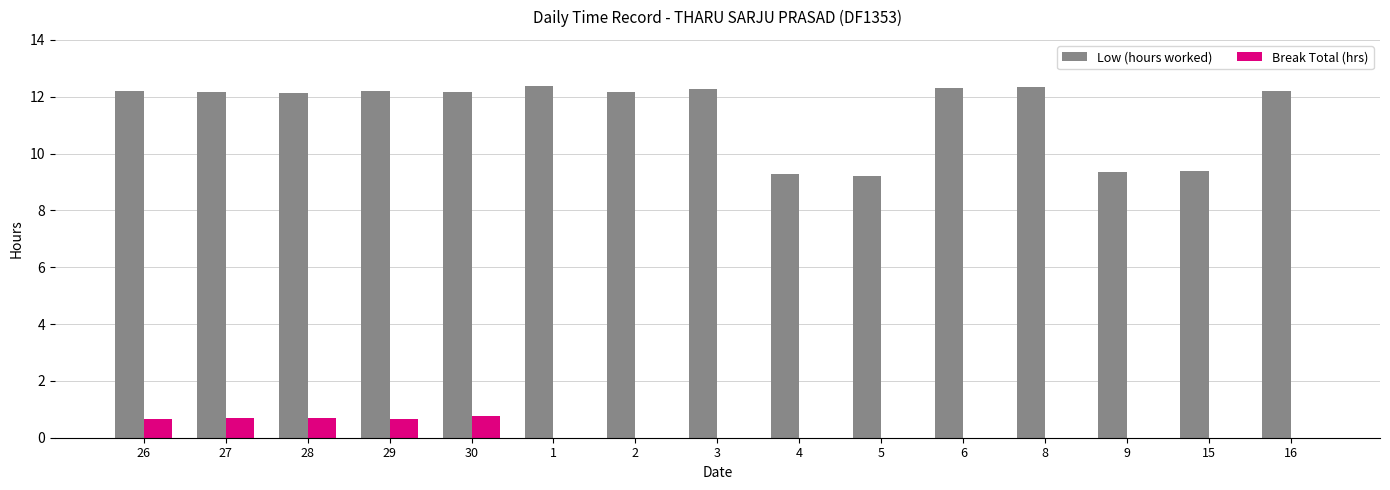

What are all the series names shown in the legend?

Low (hours worked), Break Total (hrs)